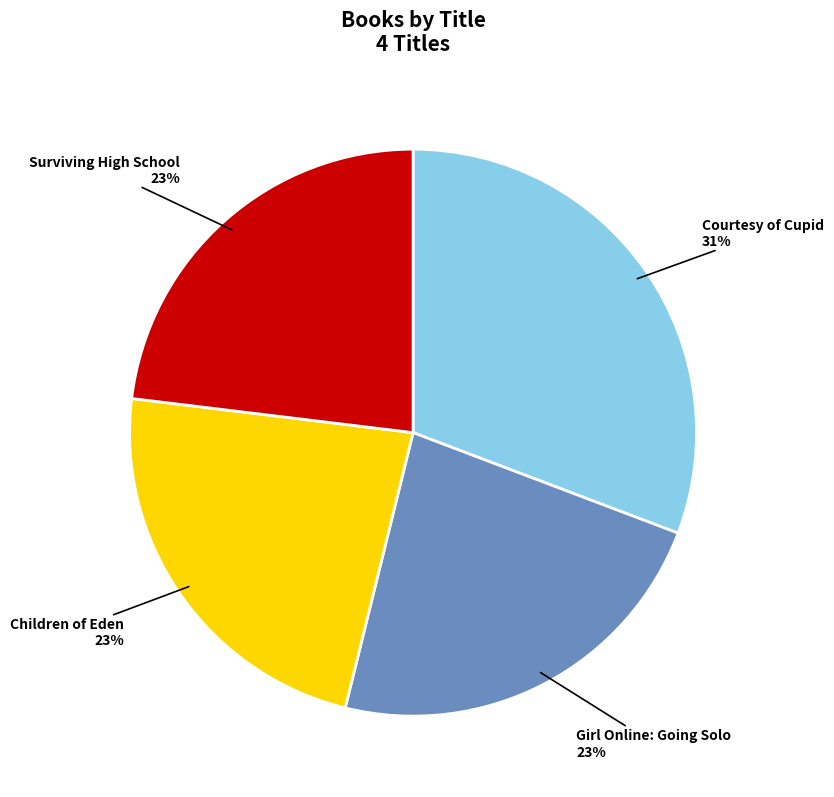

To the nearest percent, what is the average slice percentage?

25%